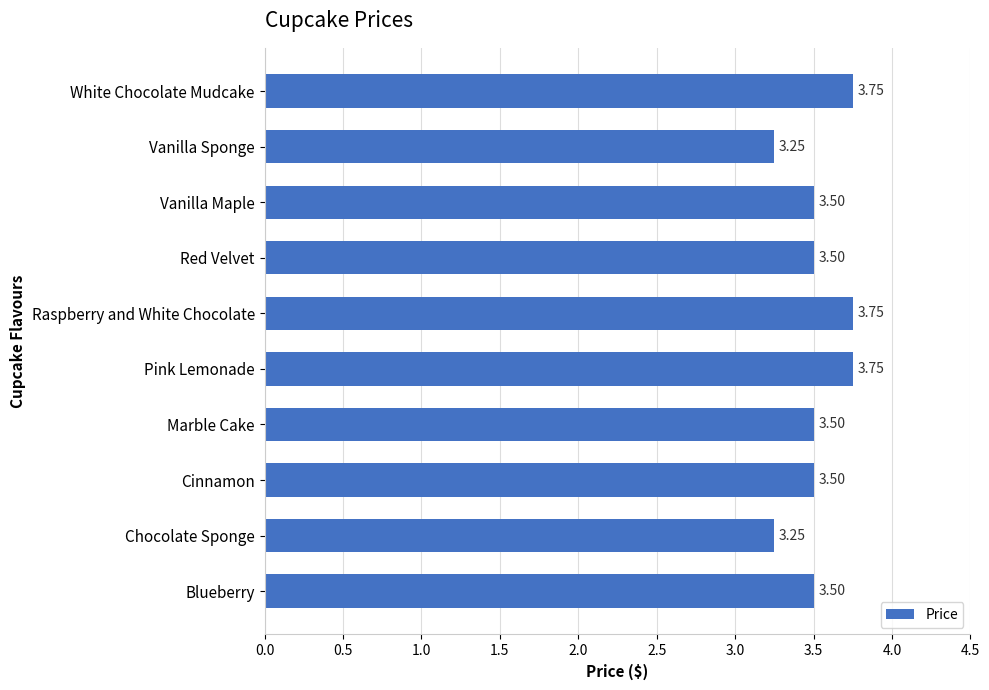

What is the average value?

3.5